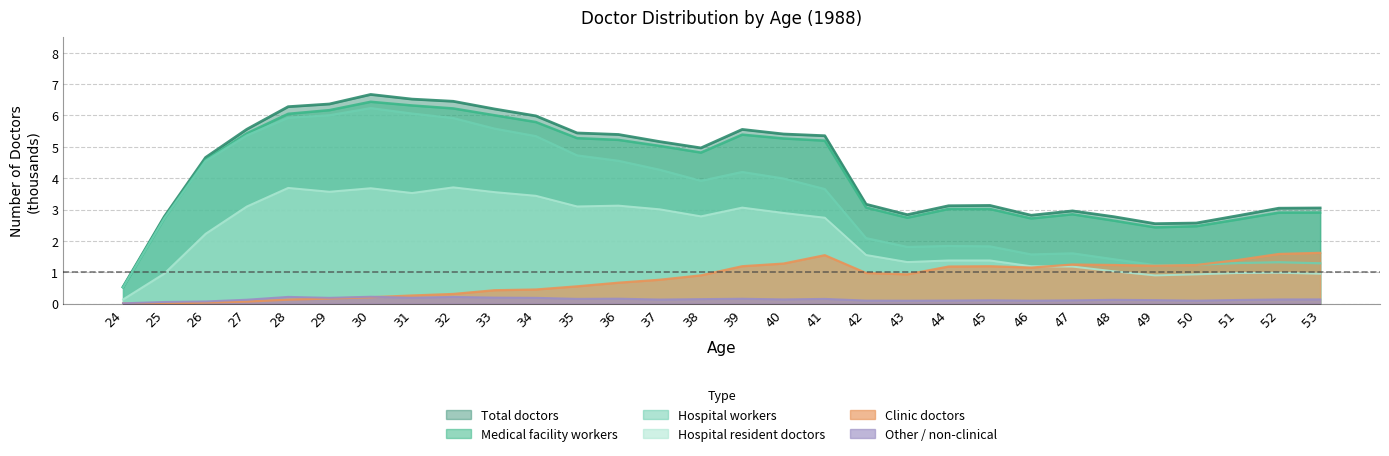

True or false: hospital_workers has more than 1 interior local peaks.

True